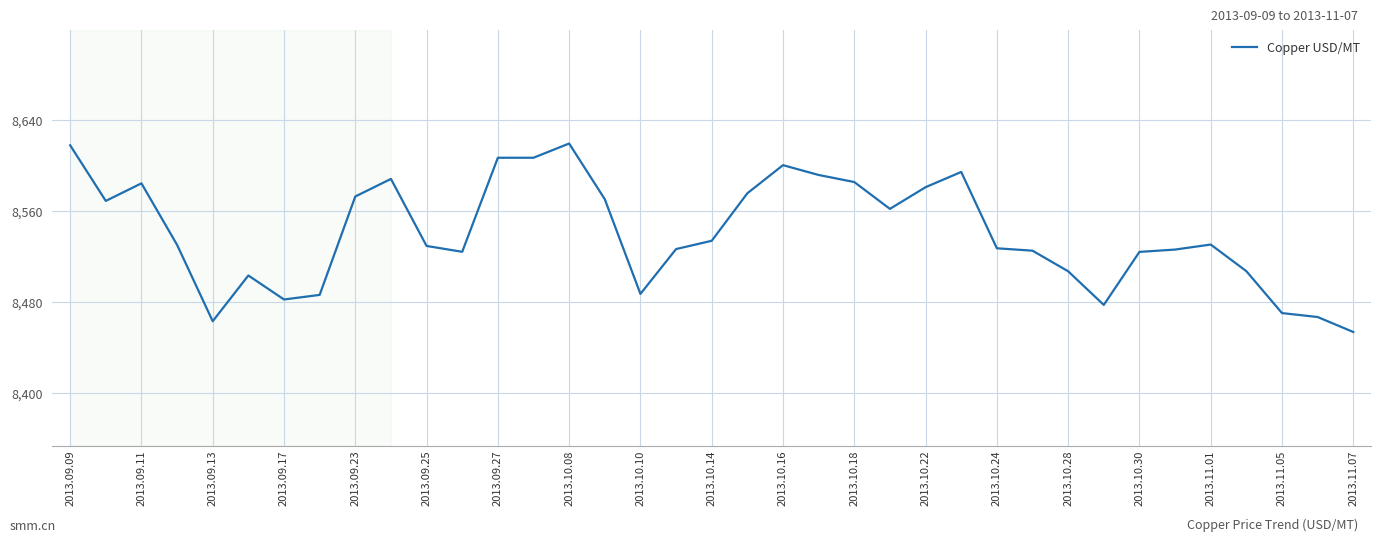

What is the difference between the maximum and minimum values?

166.0